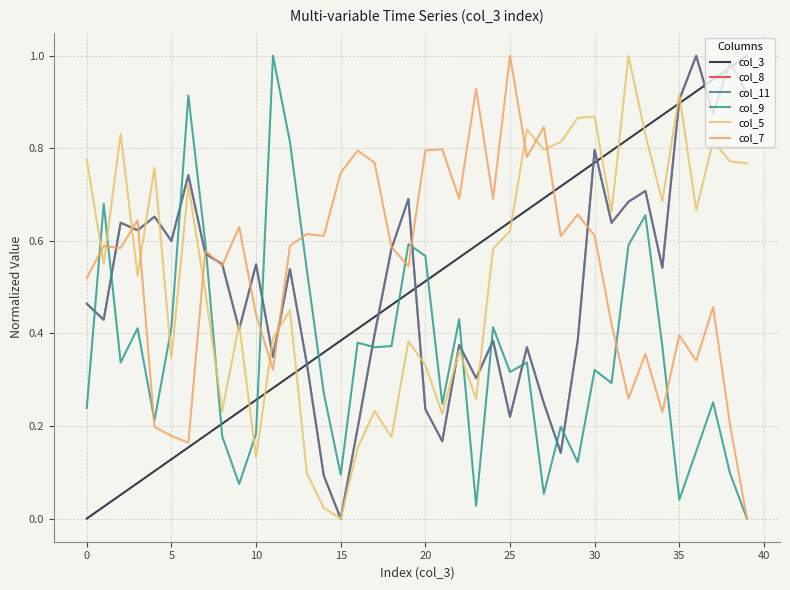

Does the chart have visible grid lines?

Yes